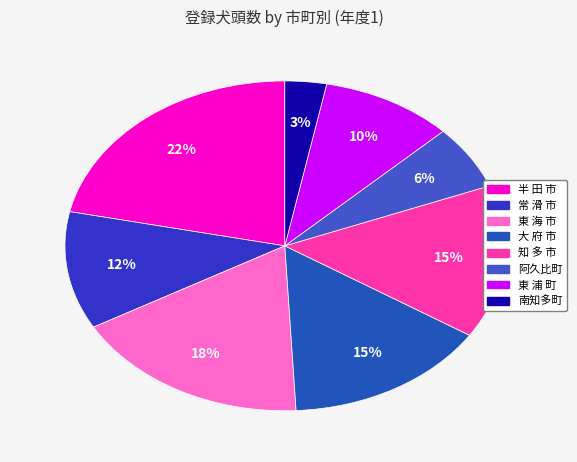

What percentage is the 東 海 市 slice, to the nearest percent?

18%